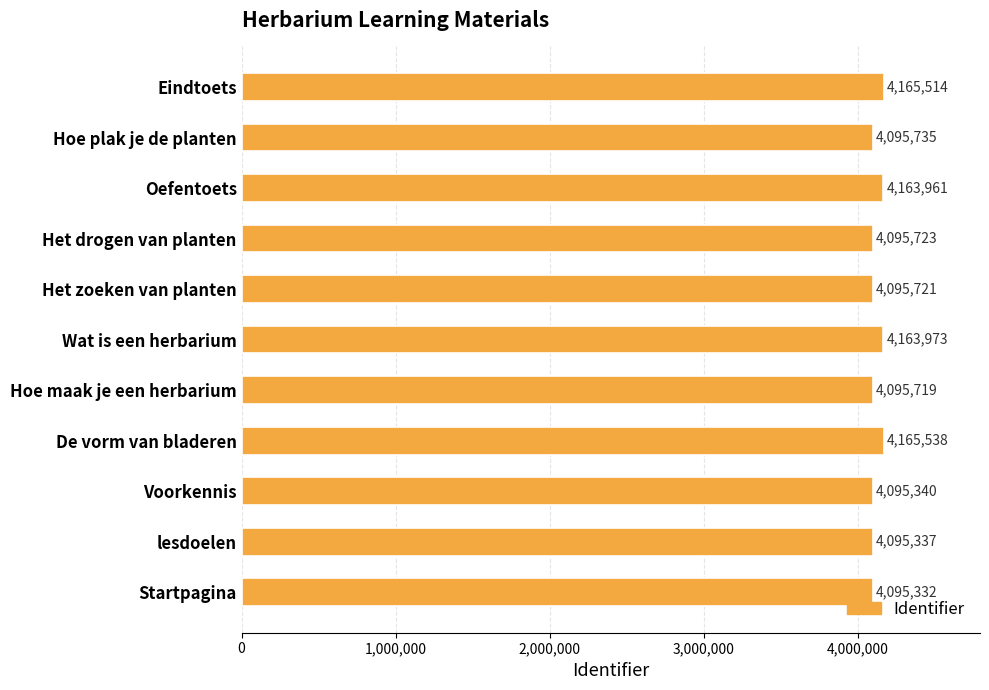

Are the bars horizontal?

Yes